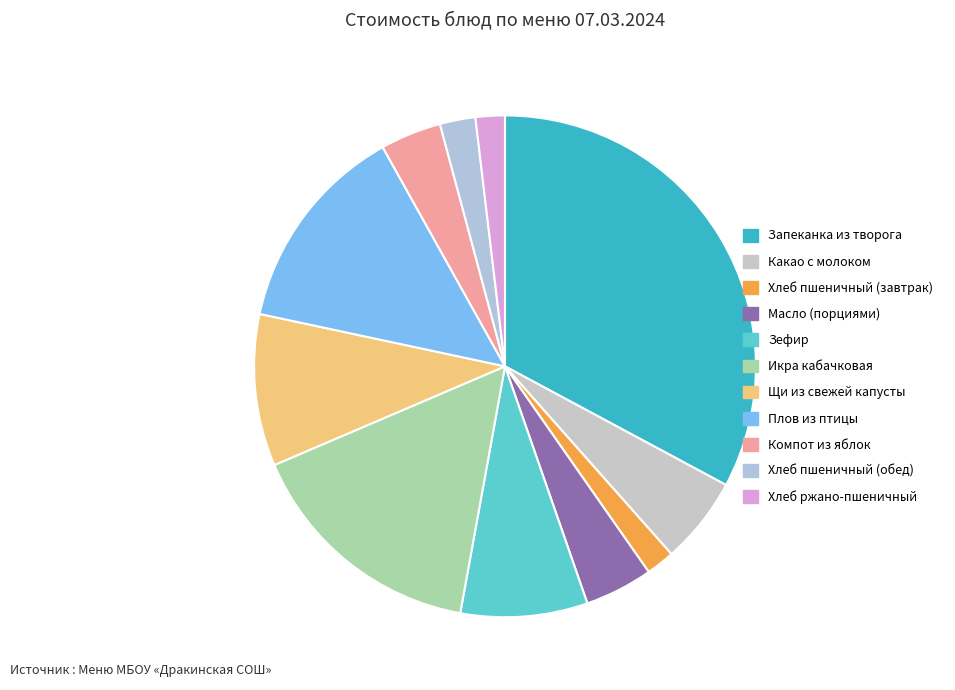

Which slice is the smallest?

Хлеб пшеничный (завтрак)